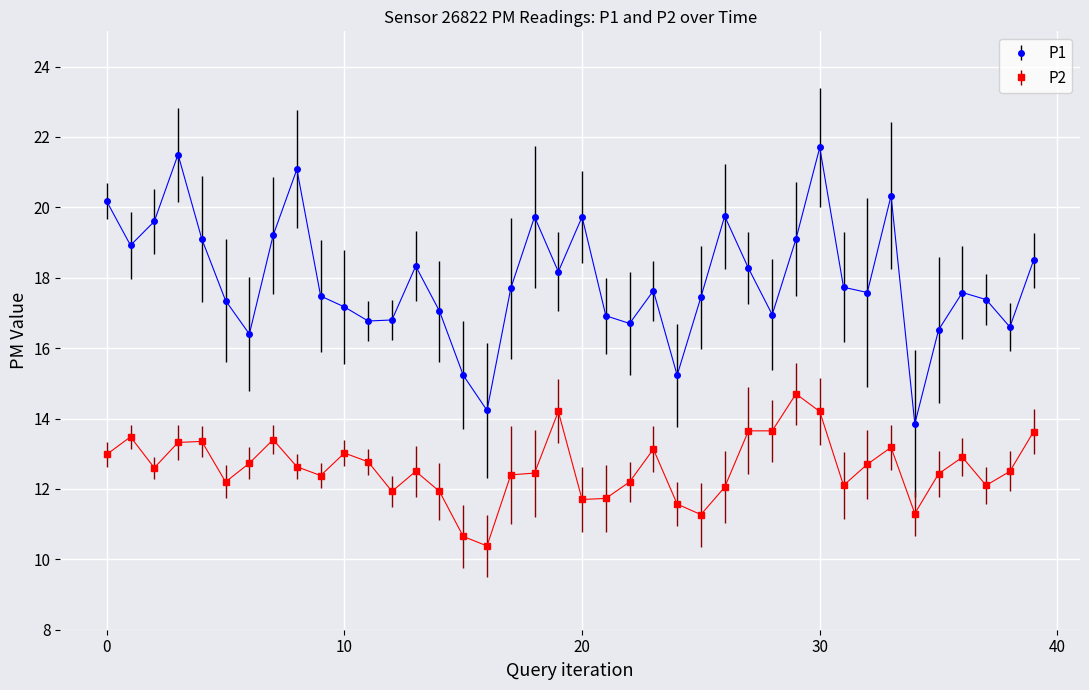

At how many categories does at least one series exceed 11?

40